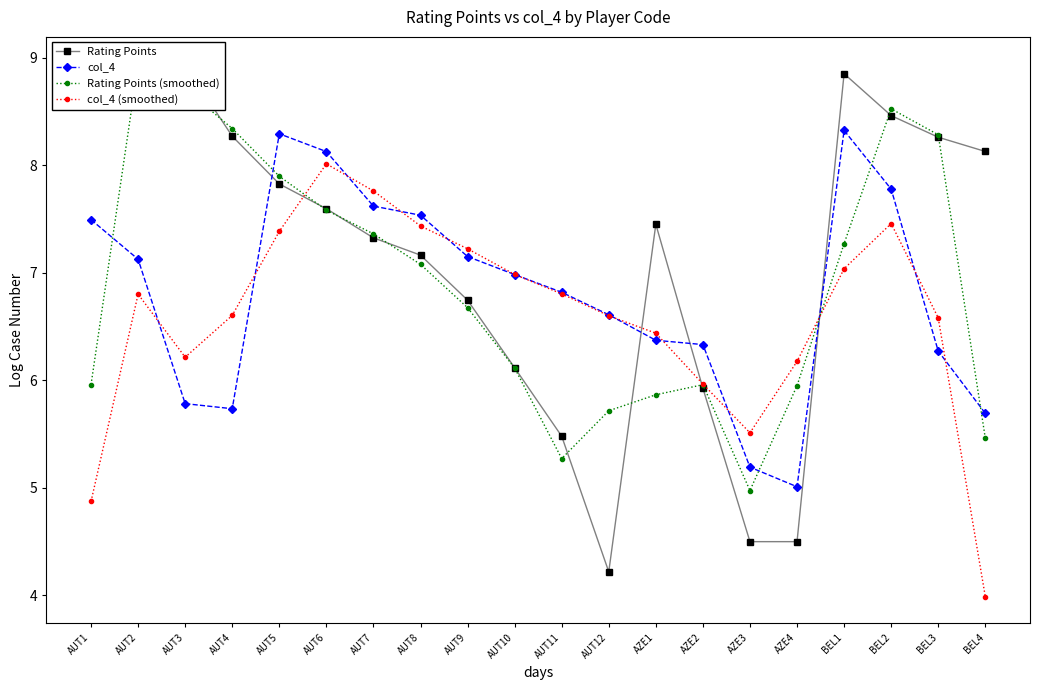

True or false: col_4 (smoothed) and col_4 cross at least once.

True